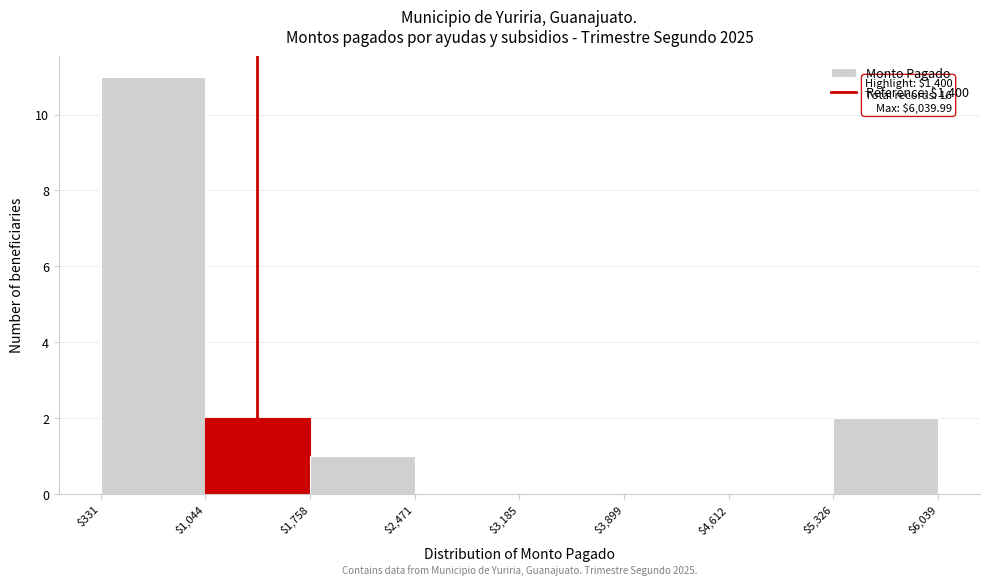

Which range on the x-axis has the tallest bar?

$331 to $1,044